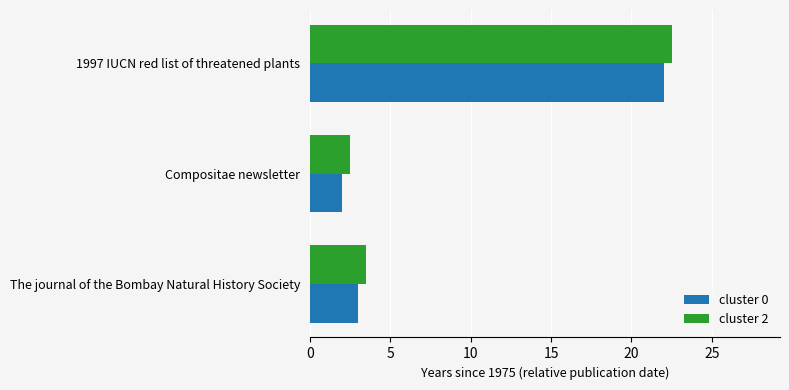

How many values in the cluster 2 series are below 3?

1